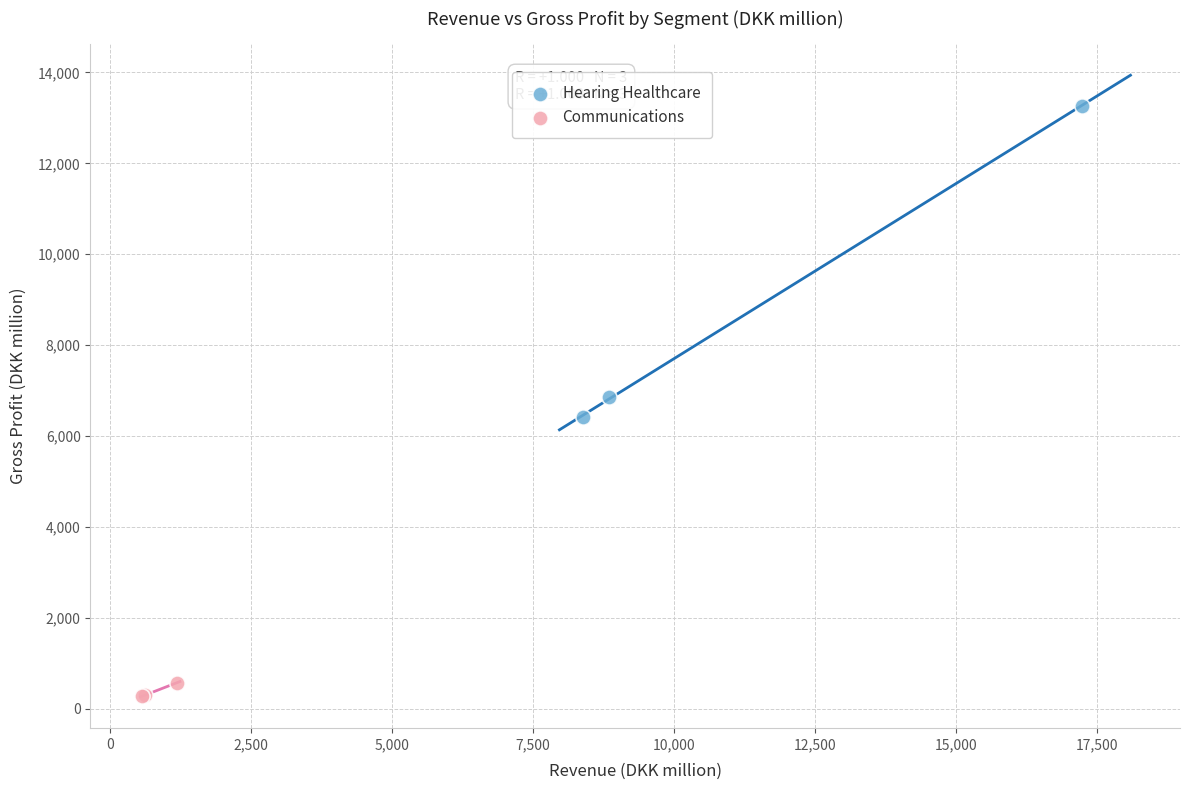

Which series reaches the minimum Y coordinate?

Communications